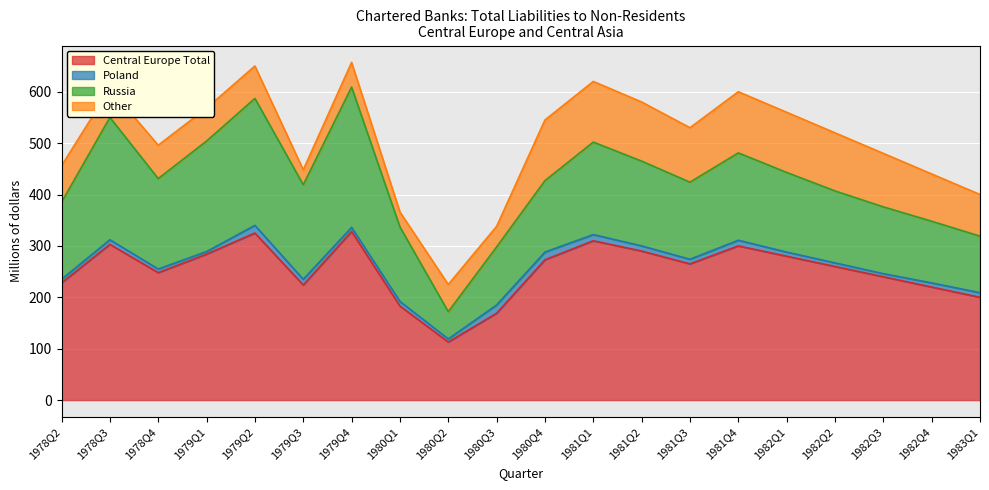

Count the number of categories in the chart.

20